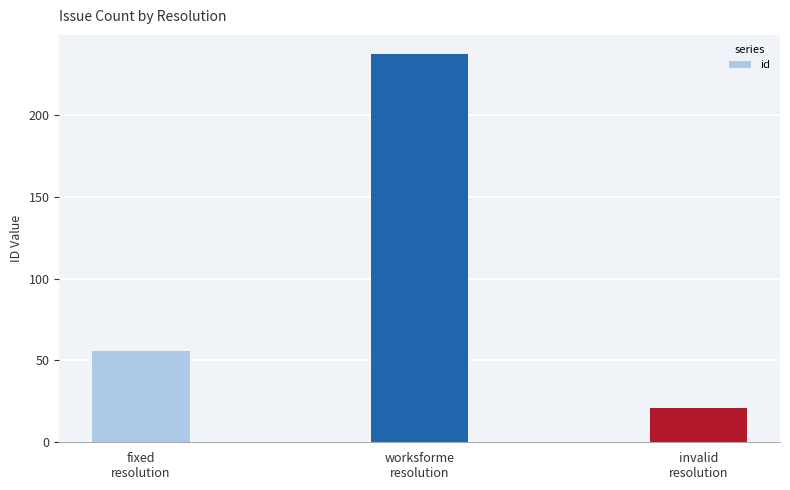

Does the chart contain stacked bars?

No